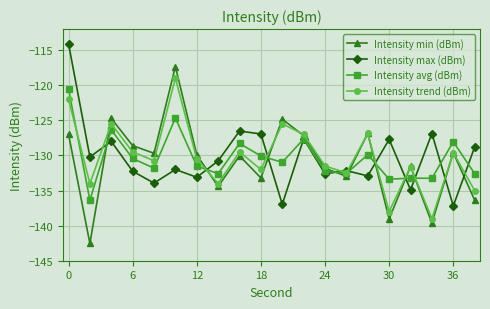

What is the highest value of the Intensity avg (dBm) series?

-120.5